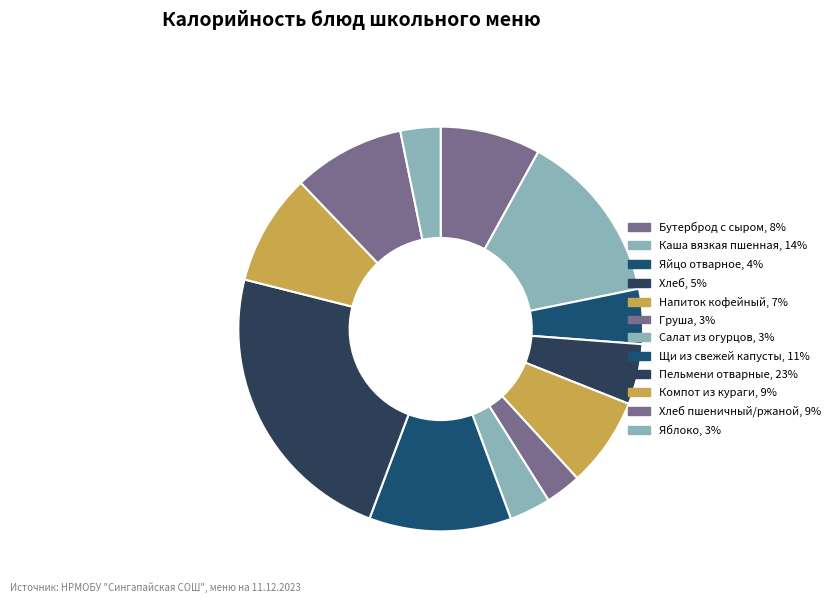

How many slices are in this pie chart?

12